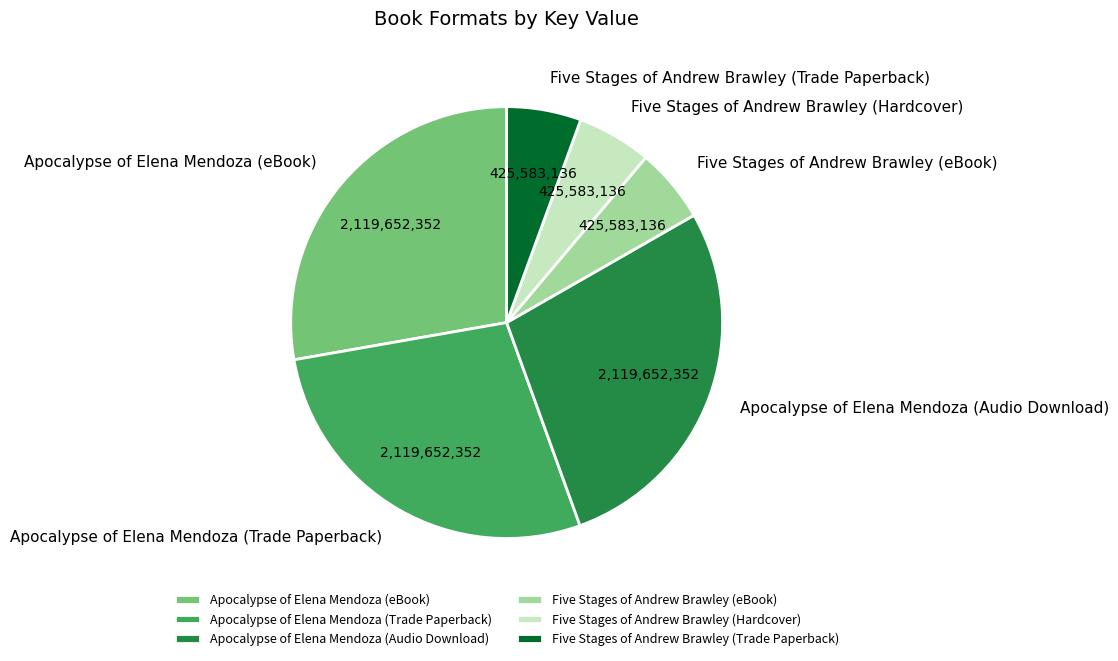

The Apocalypse of Elena Mendoza (Trade Paperback) slice represents 38% of the pie. True or false?

False